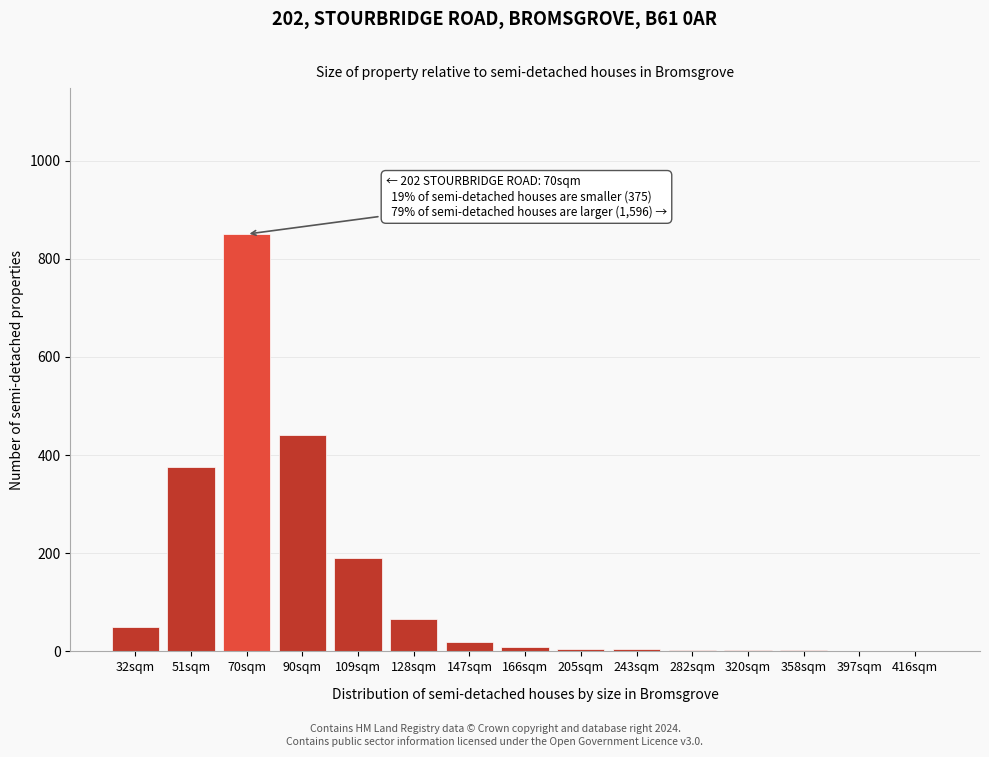

Which category has the highest value across all series?

70sqm